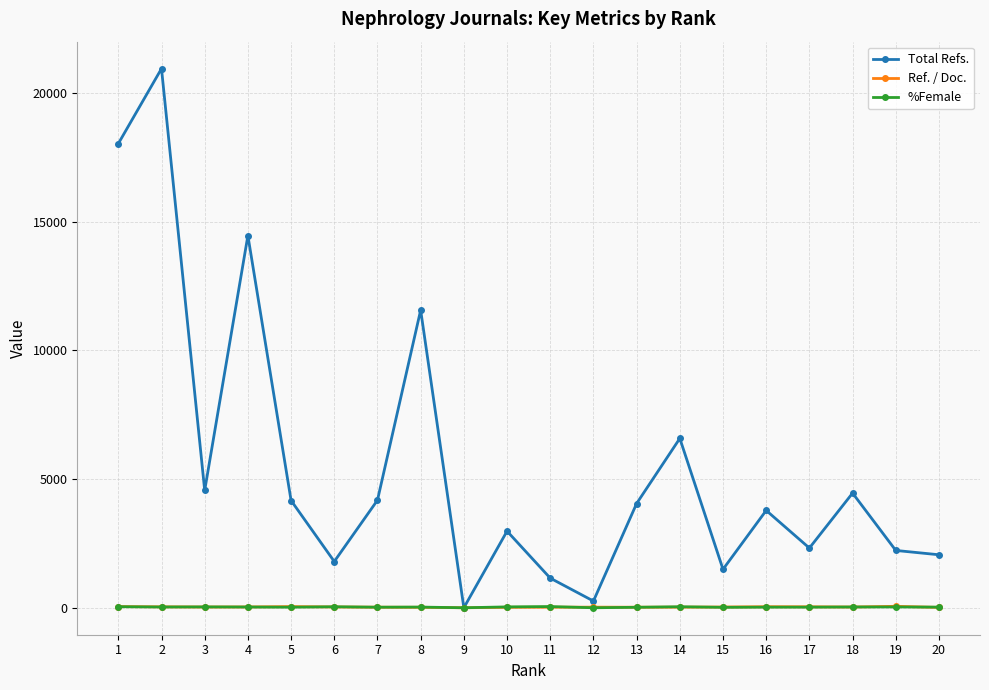

Which series has the largest total across all categories?

Total Refs.